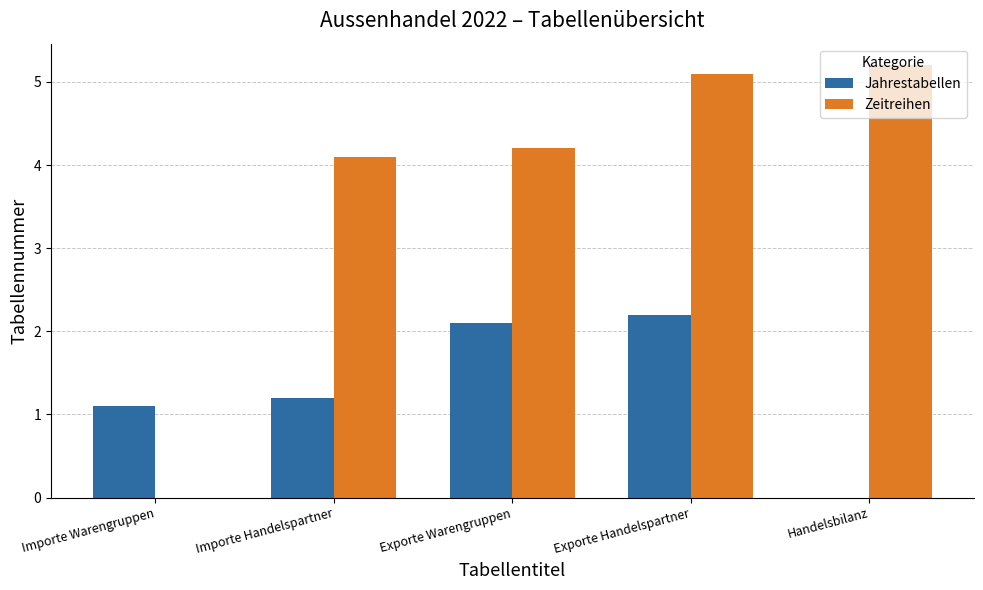

Between Importe Warengruppen and Exporte Handelspartner, which series saw the biggest shift?

Zeitreihen